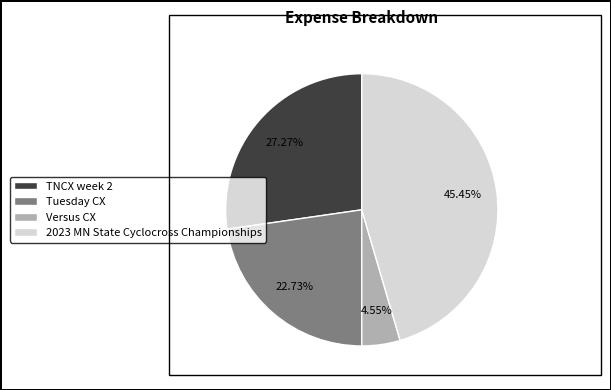

What percentage is NOT represented by 2023 MN State Cyclocross Championships?

54.5%